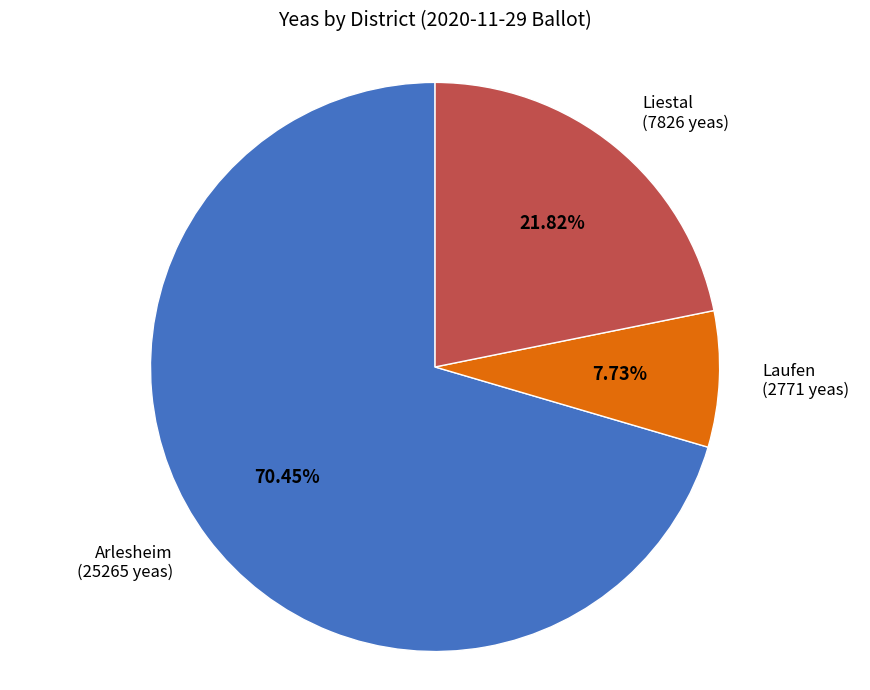

Does any single category account for the majority?

Yes